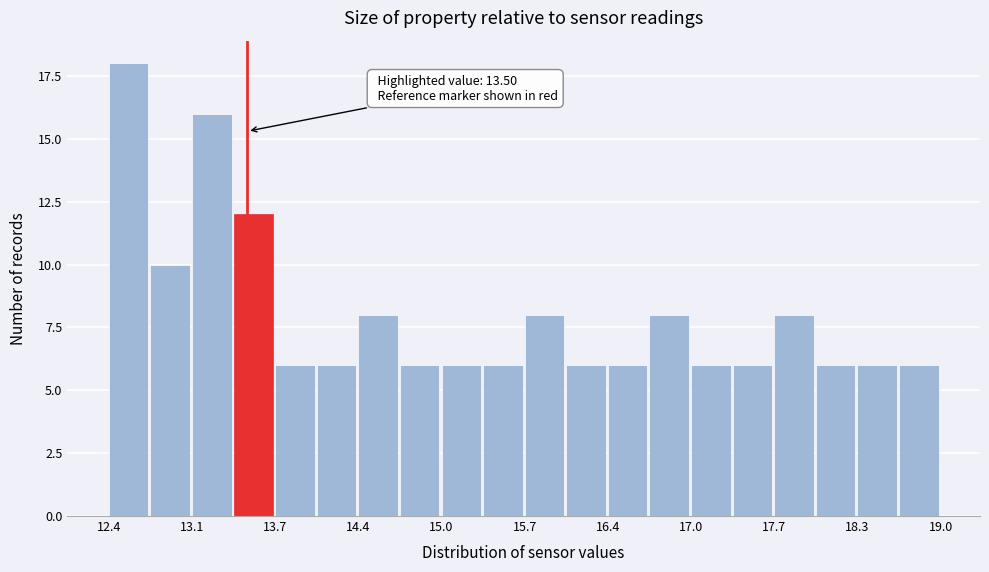

Read against the x-axis, roughly where is the centre of the tallest bar?

12.6